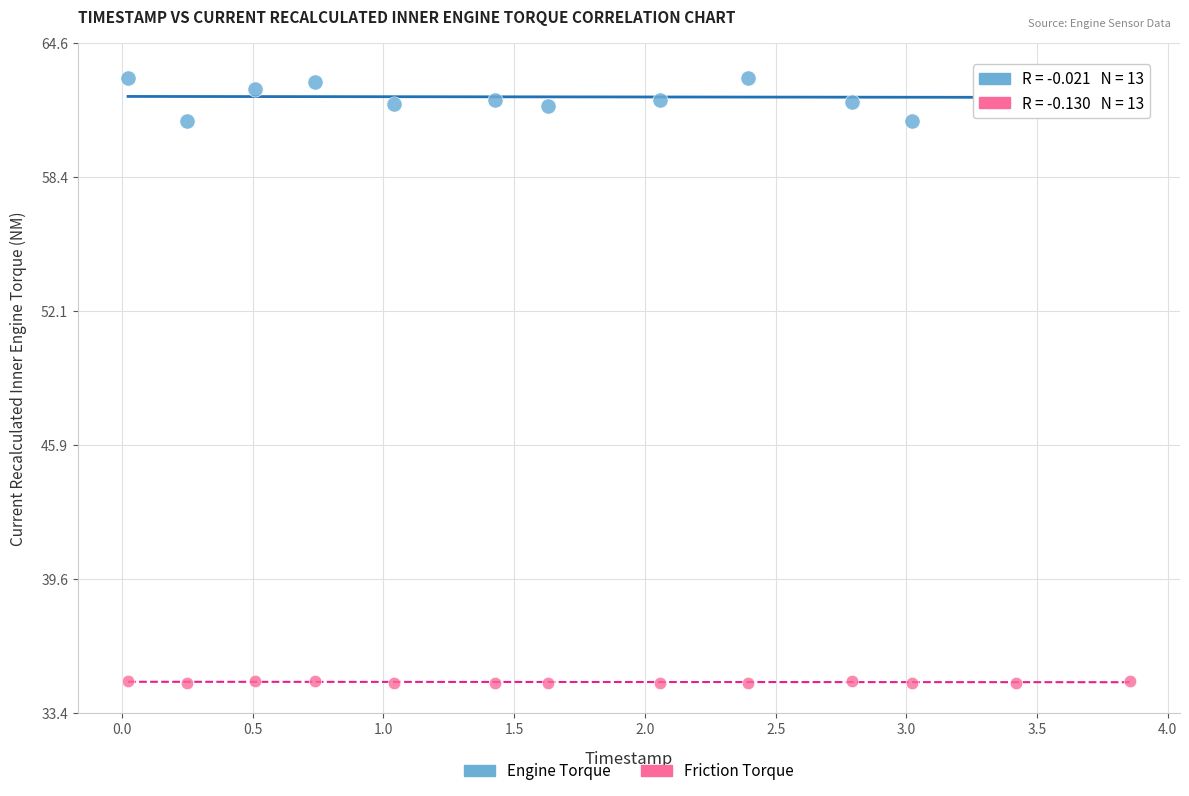

Across all data points, what is the range of Y values (max minus min)?

28.4